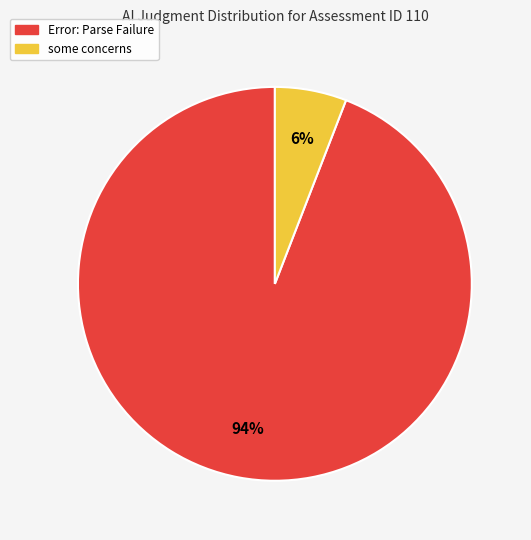

What is the largest slice in the pie chart?

Error: Parse Failure